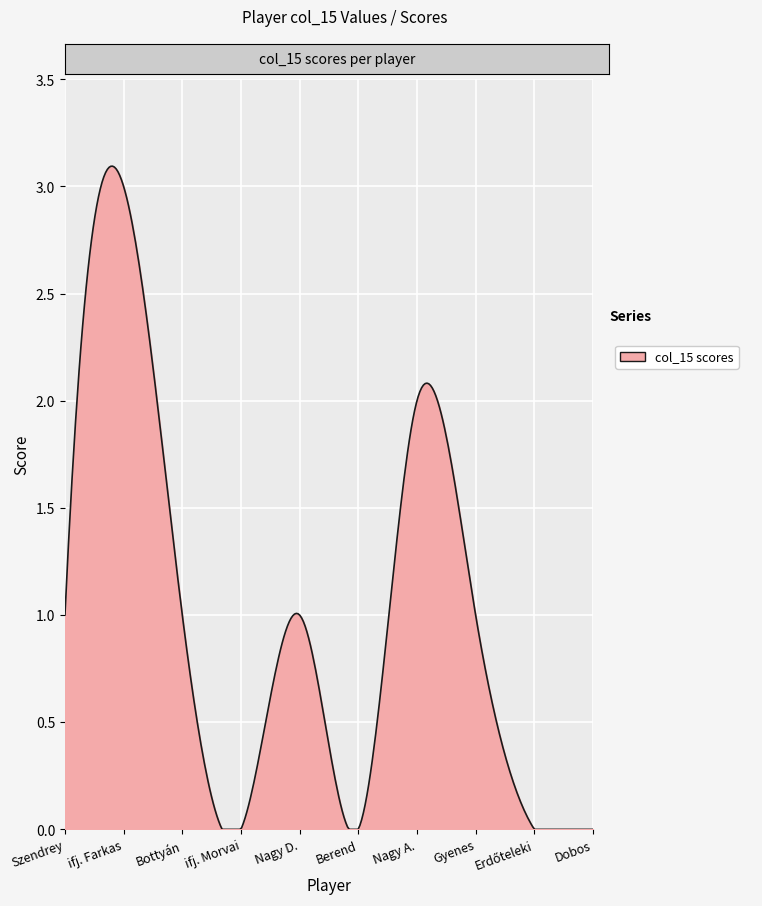

Reading left to right, transcribe all the data shown in this chart.

Szendrey=1	ifj. Farkas=3	Bottyán=1	ifj. Morvai=0	Nagy D.=1	Berend=0	Nagy A.=2	Gyenes=1	Erdőteleki=0	Dobos=0